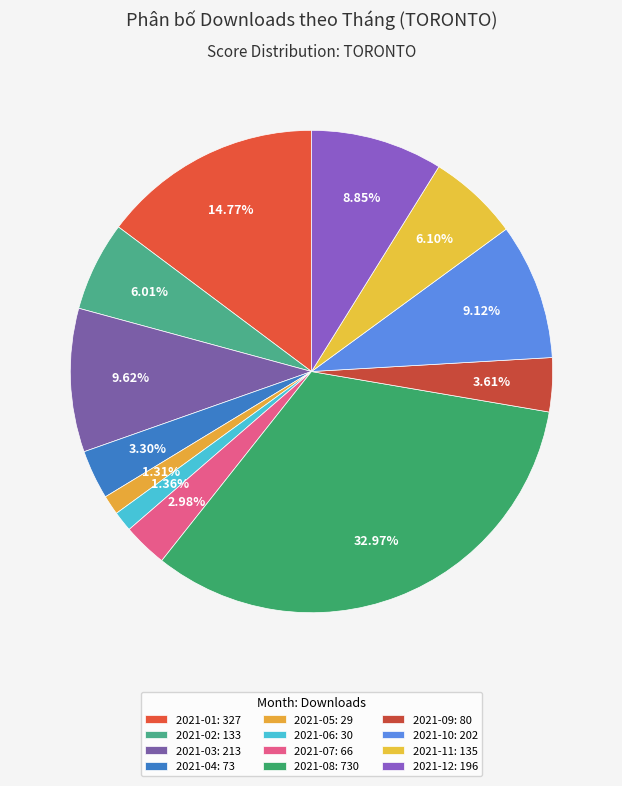

How many slices are in this pie chart?

12